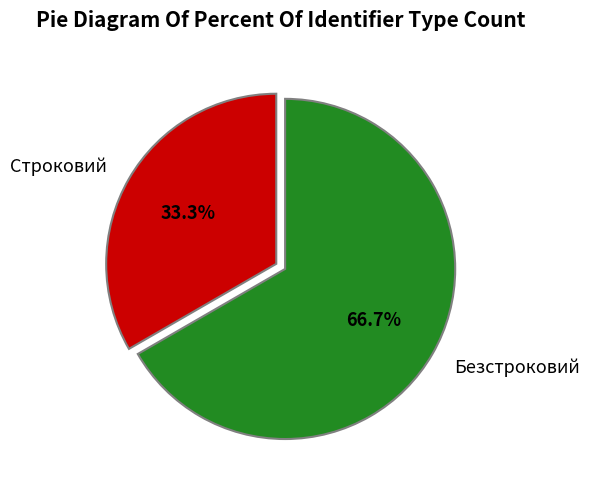

How many segments does this pie chart have?

2